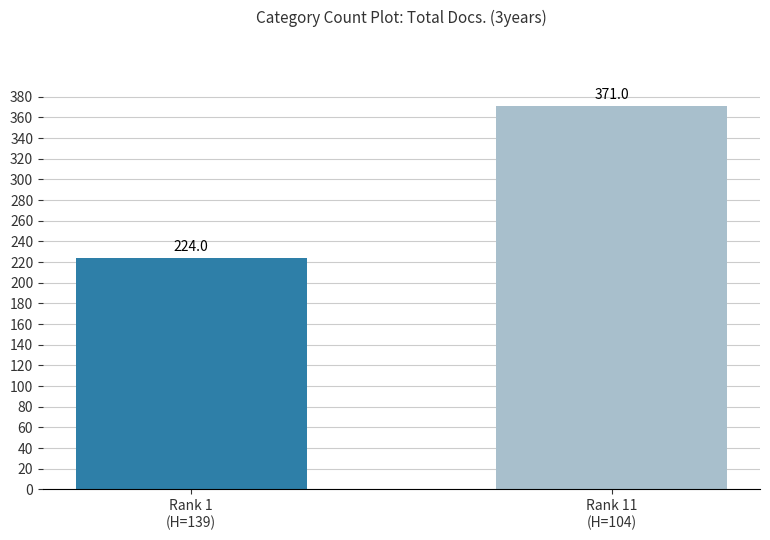

Approximately how many times larger is the value at Rank 11
(H=104) compared to Rank 1
(H=139)?

1.7